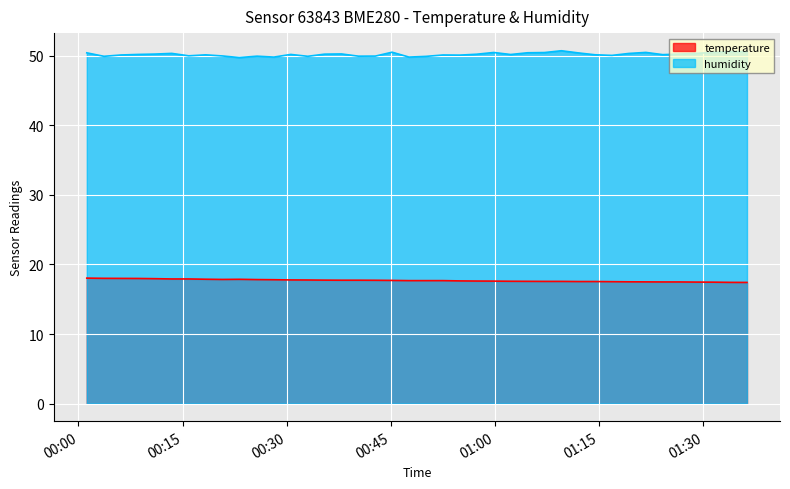

Rank the series by their maximum value, from lowest to highest.

temperature, humidity